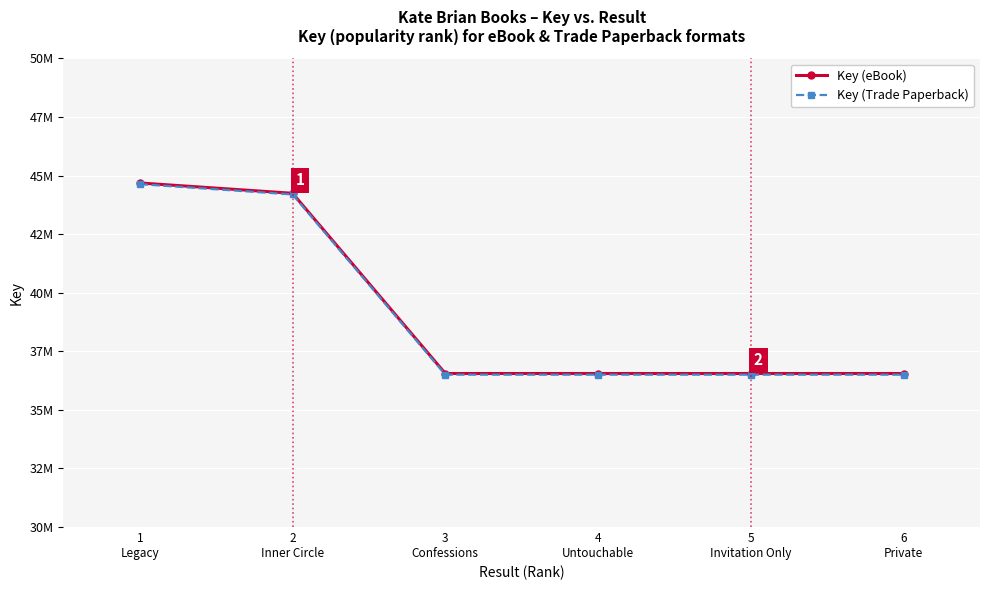

What are all the series names shown in the legend?

Key (eBook), Key (Trade Paperback)